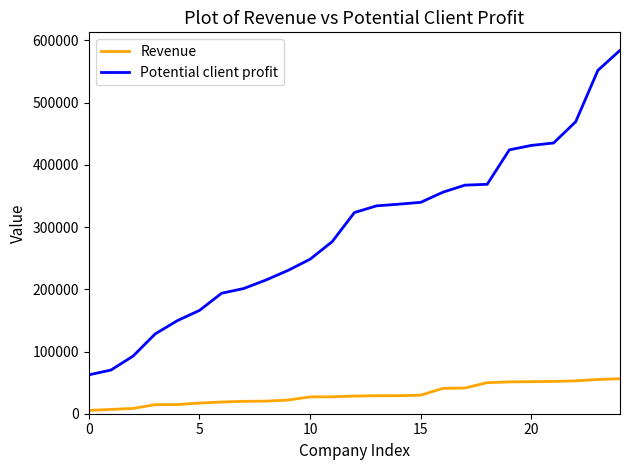

Which series has the largest total across all categories?

Potential client profit